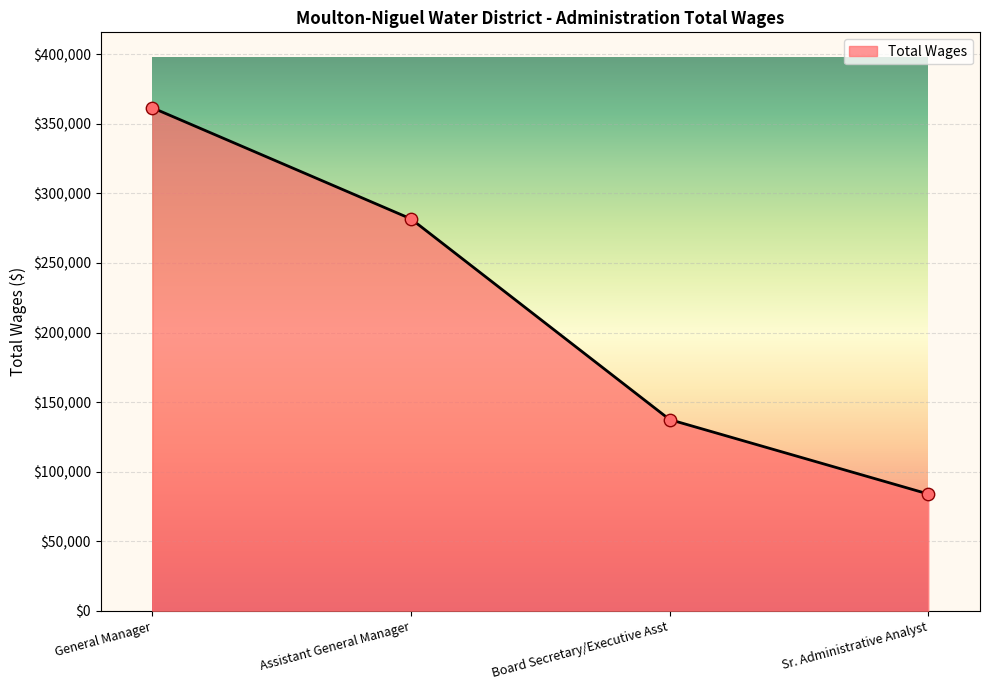

Approximately how many times larger is the value at Sr. Administrative Analyst compared to General Manager?

0.2